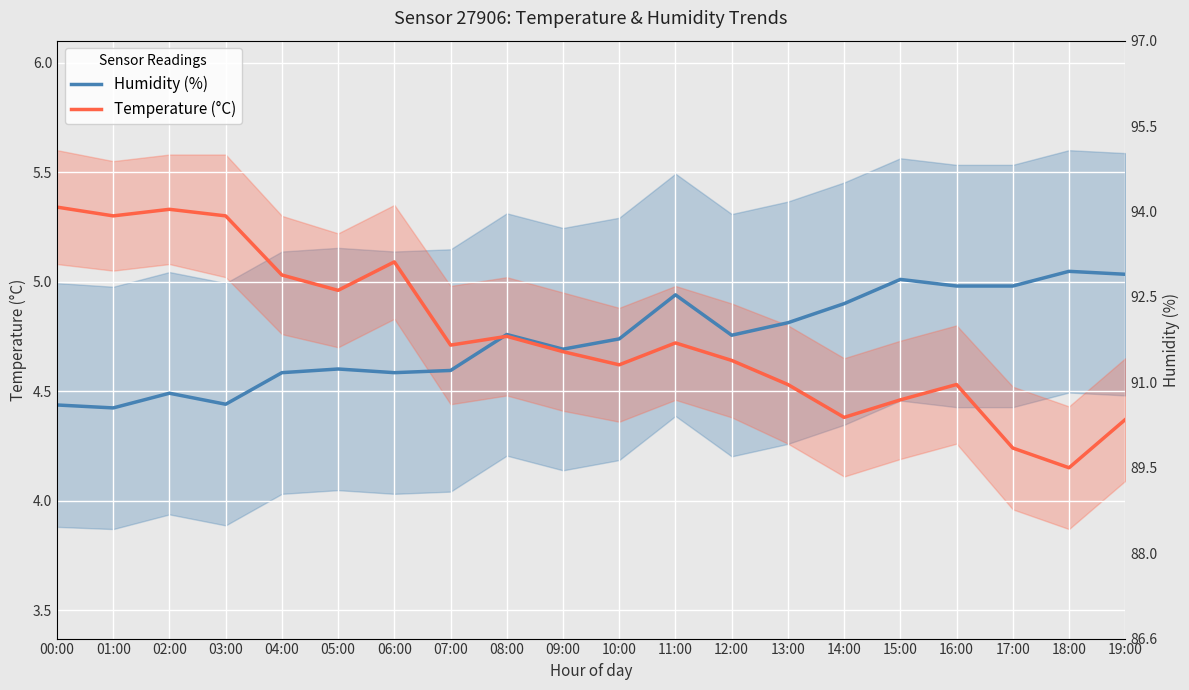

The Temperature (°C) series shows 8.0 at 09:00. True or false?

False